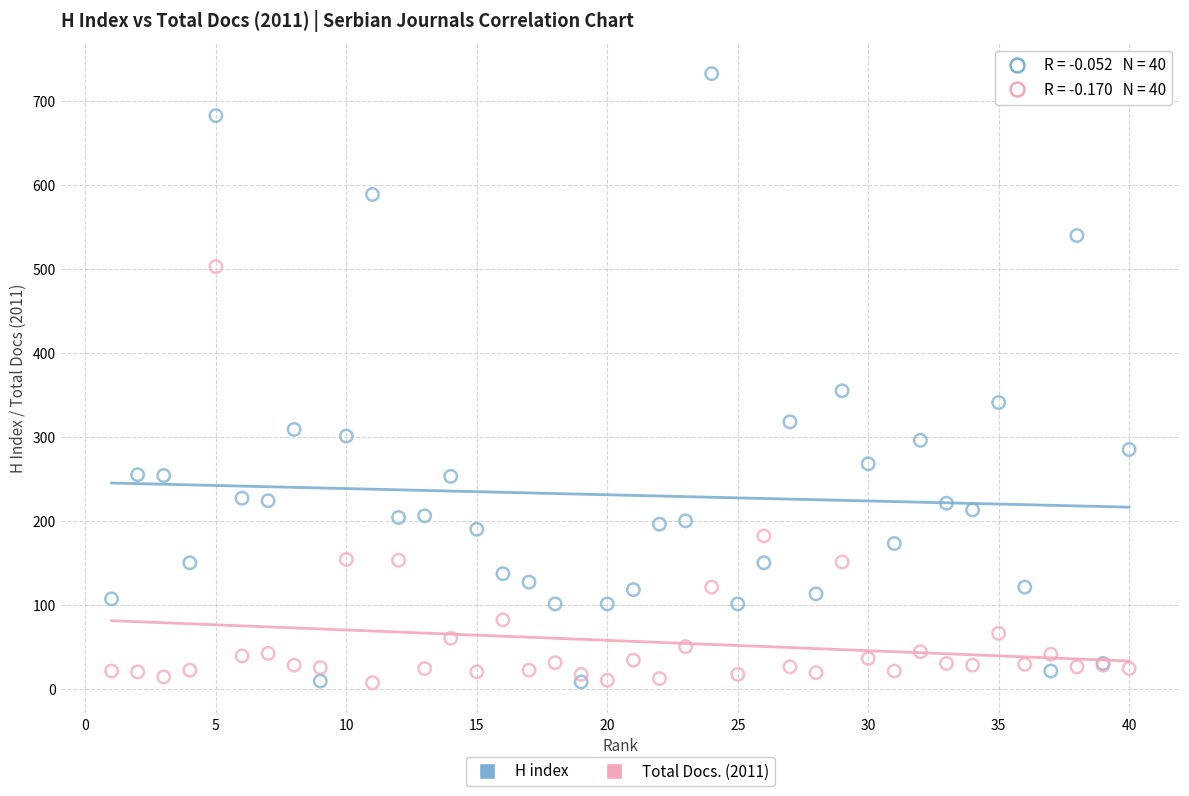

Which series reaches the maximum Y coordinate?

H index